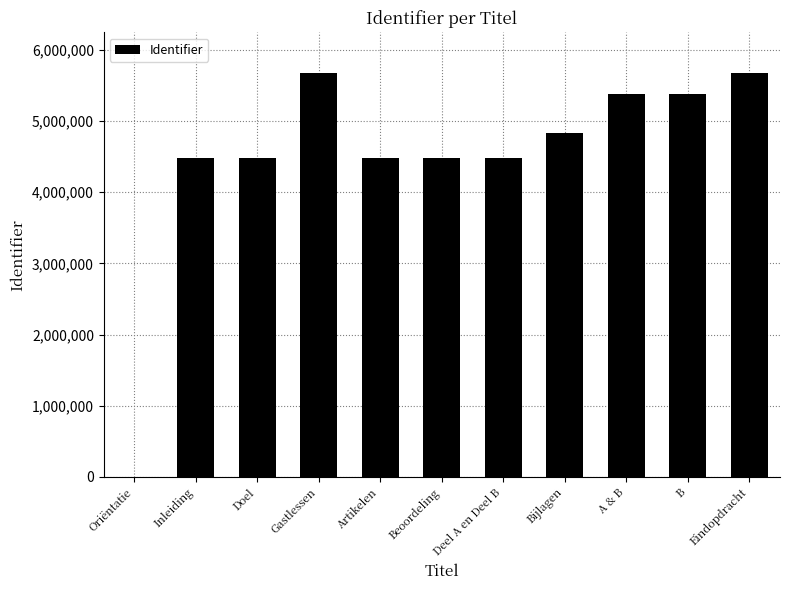

Which has a higher value, Doel or Oriëntatie?

Doel